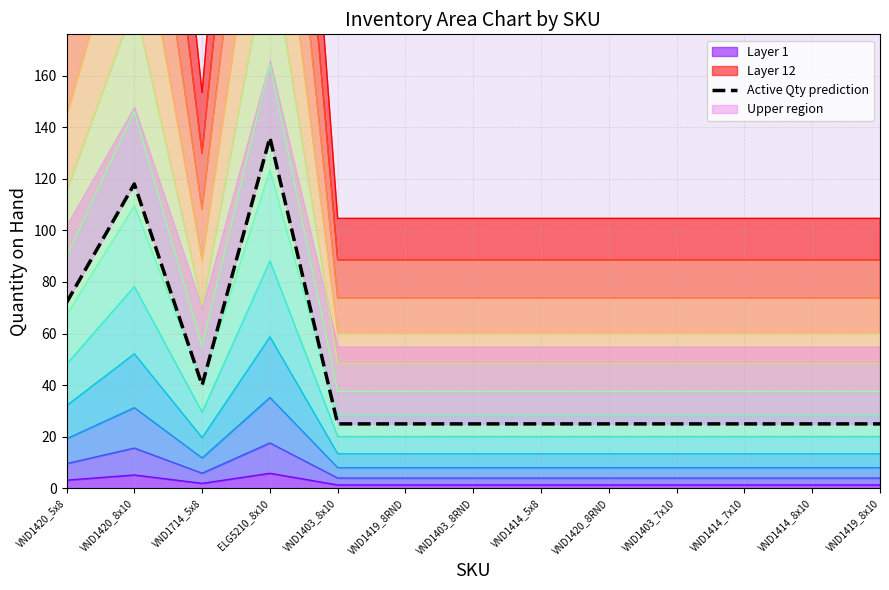

How many points are higher than both their immediate neighbors (excluding endpoints)?

2